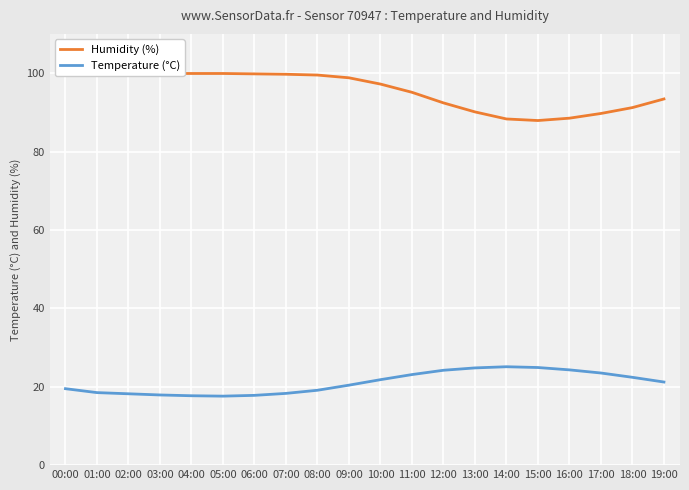

Which label corresponds to the smallest value in the chart?

05:00